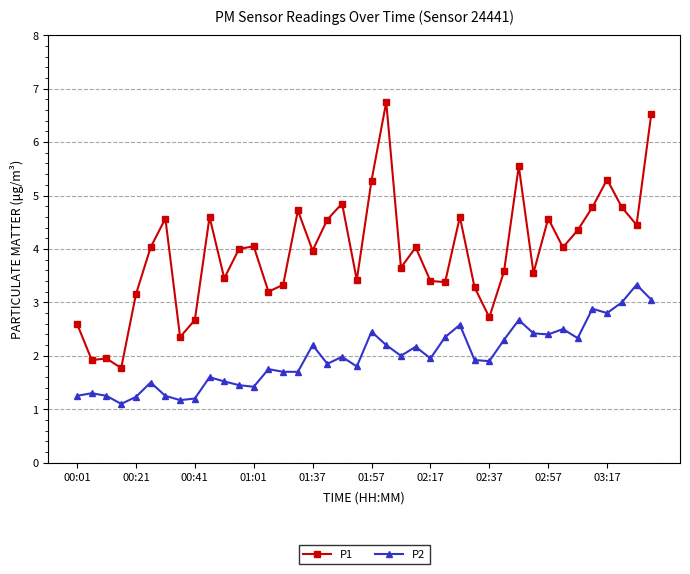

What is the value of the P1 point at the 8th from the left?

2.4